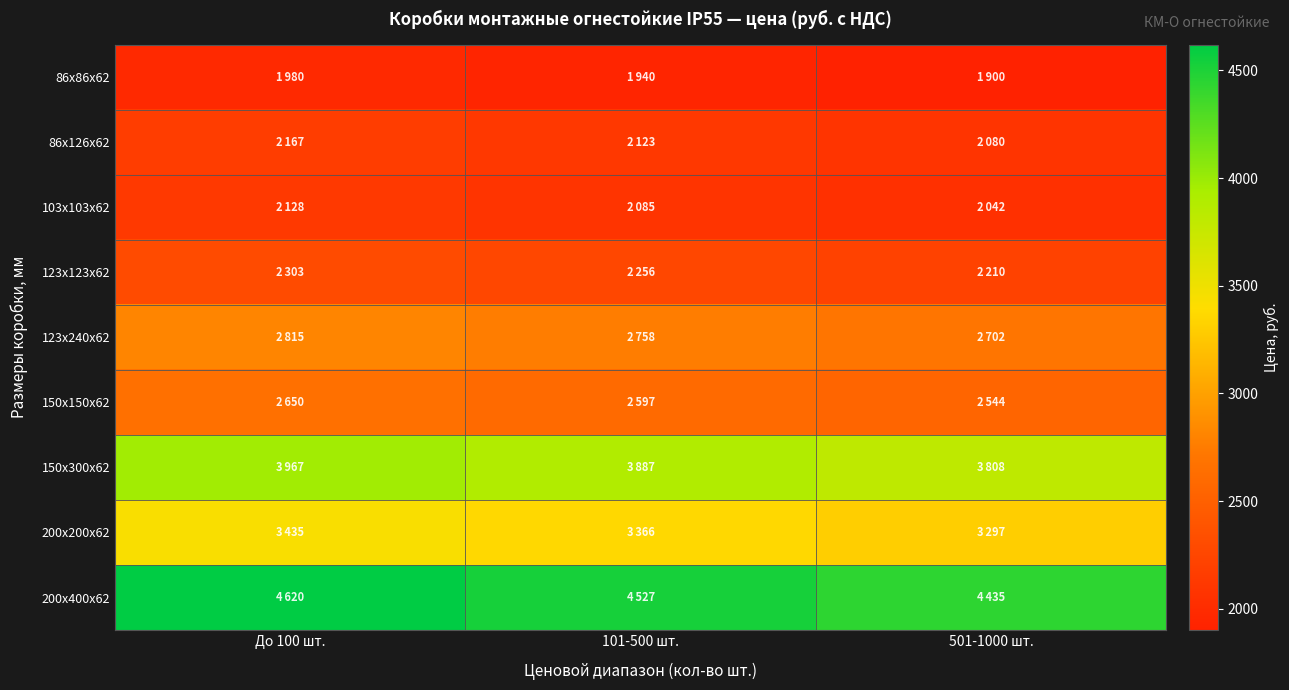

Rank the series at 101-500 шт. from lowest to highest value.

86х86х62, 103х103х62, 86х126х62, 123х123х62, 150х150х62, 123х240х62, 200х200х62, 150х300х62, 200х400х62